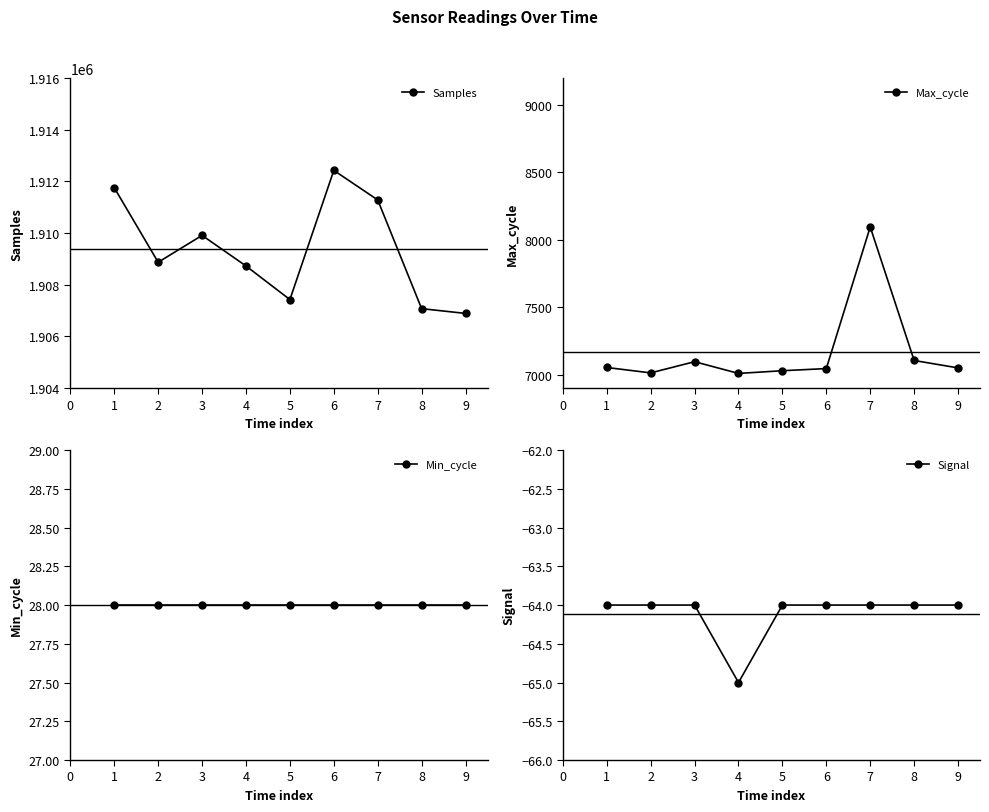

At how many categories does at least one series exceed 1635937?

9